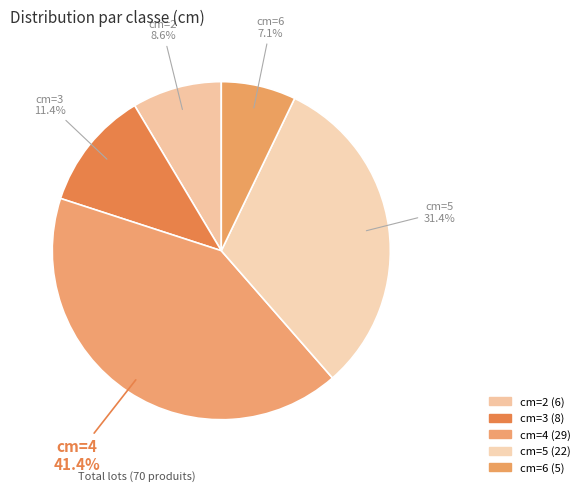

To the nearest percent, what is the average slice percentage?

20%